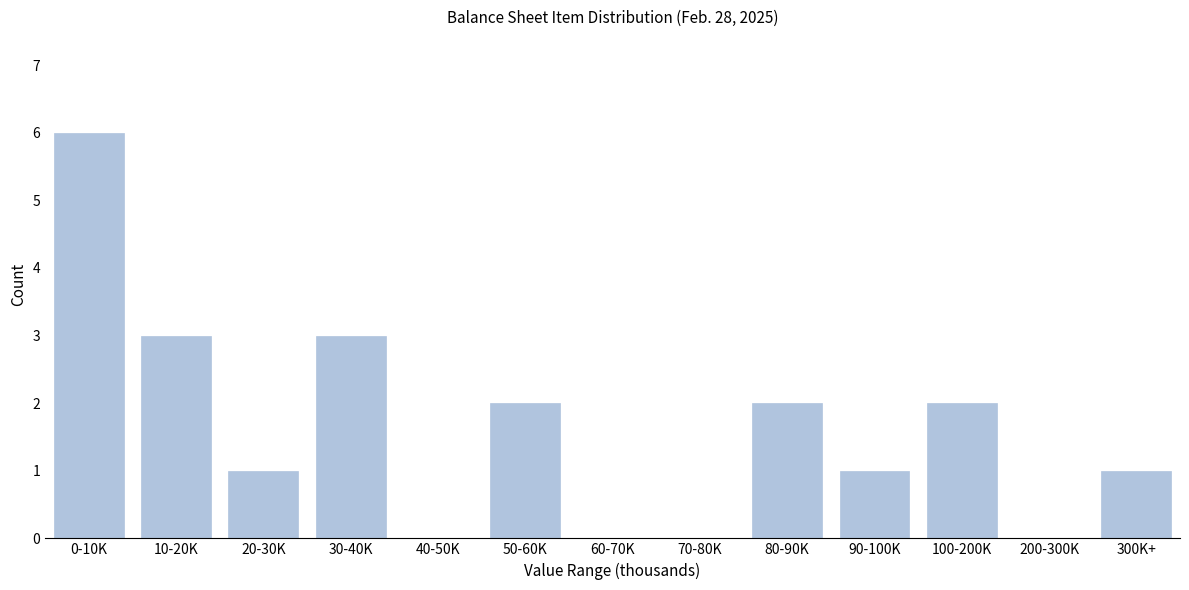

Reading right to left, extract all data points from this chart.

300K+=1	200-300K=0	100-200K=2	90-100K=1	80-90K=2	70-80K=0	60-70K=0	50-60K=2	40-50K=0	30-40K=3	20-30K=1	10-20K=3	0-10K=6